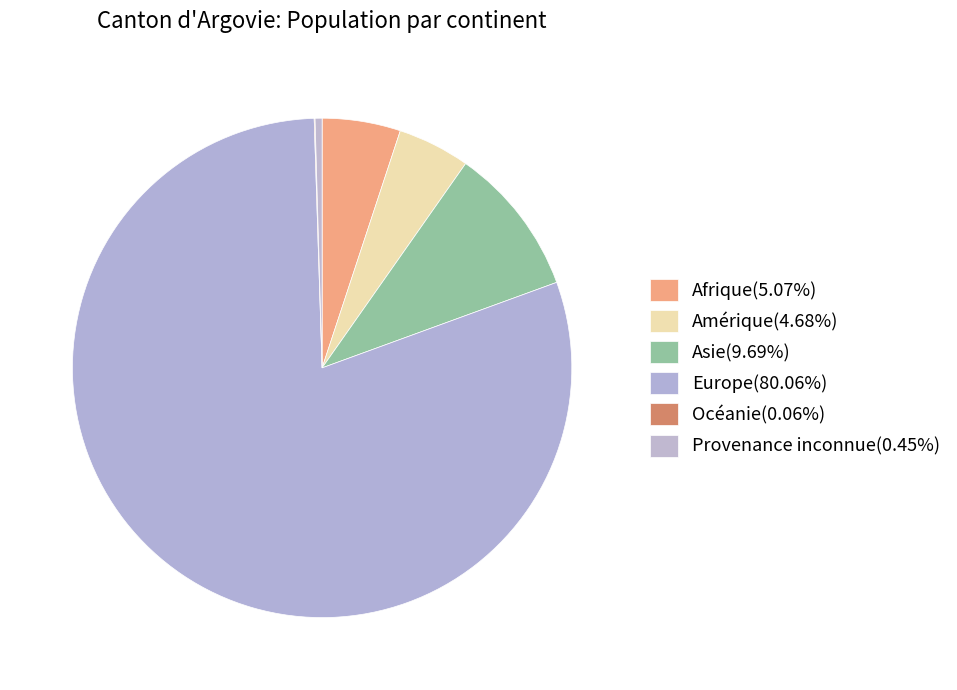

Count the number of slices in the pie.

6